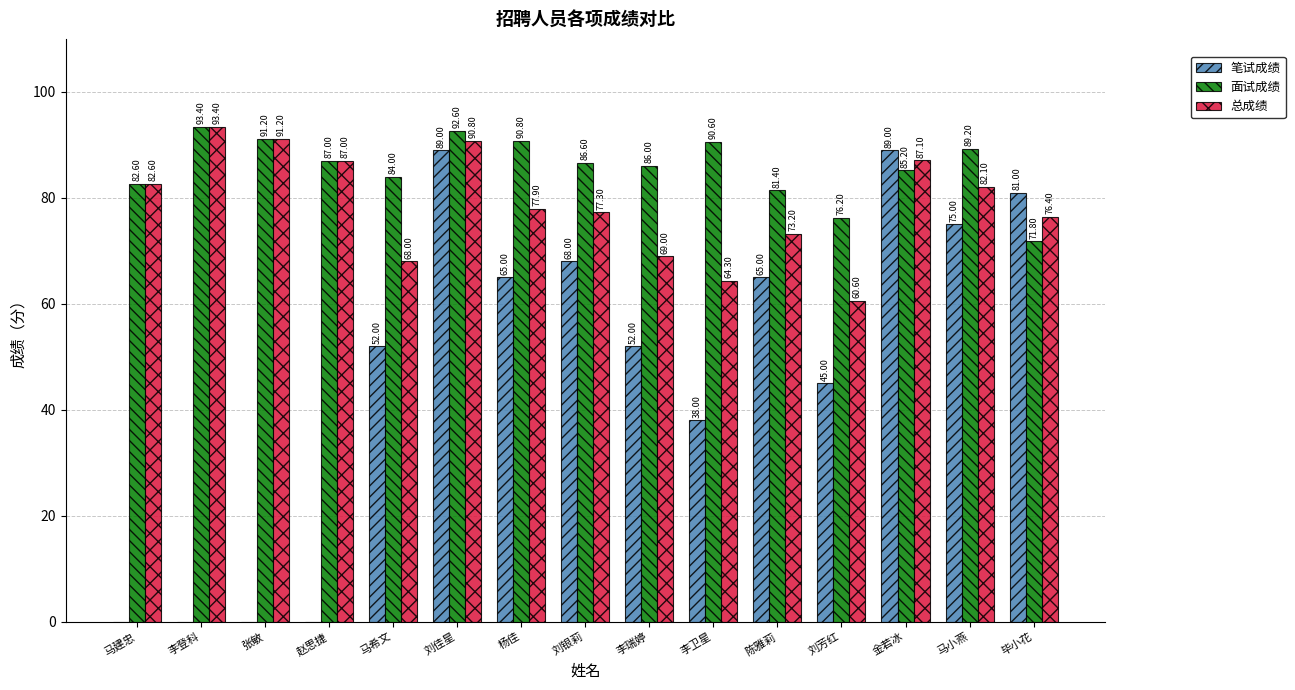

How many positive values does the 笔试成绩 series have?

11